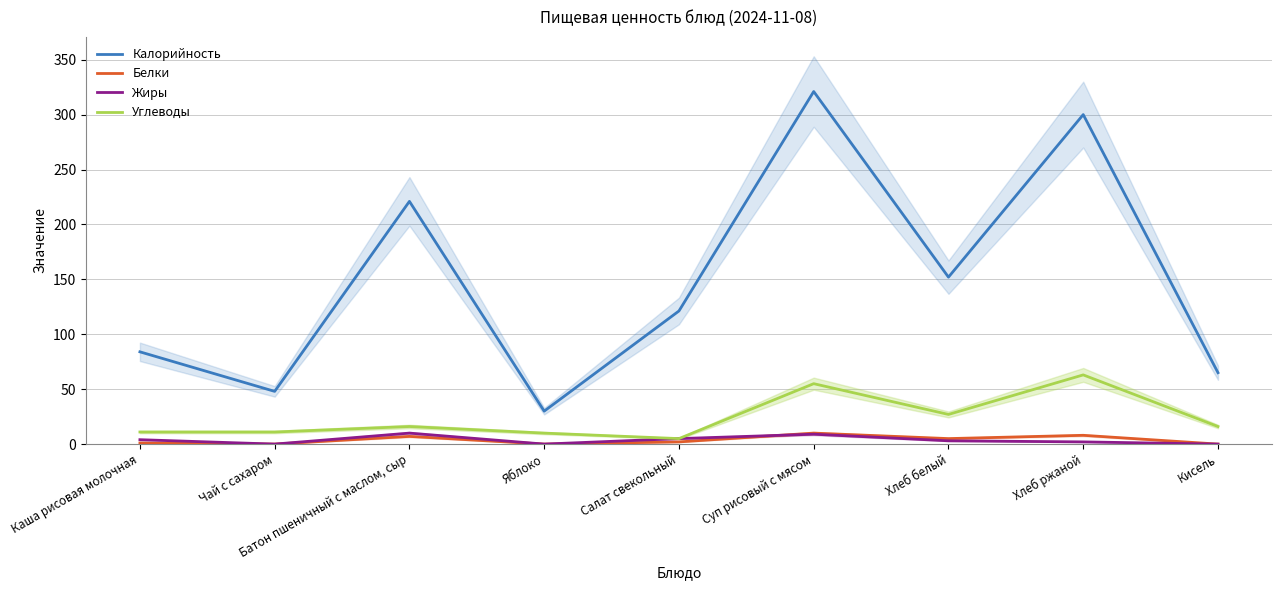

What is the label of the 6th point from the right?

Яблоко